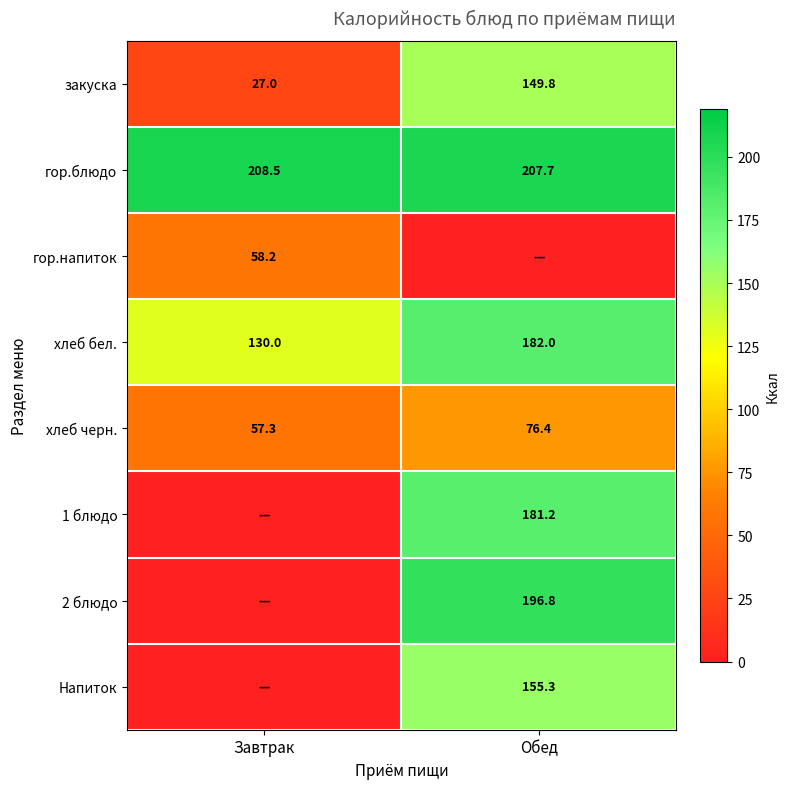

Is the value of 2 блюдо at Обед greater than the value of Напиток at Обед?

Yes